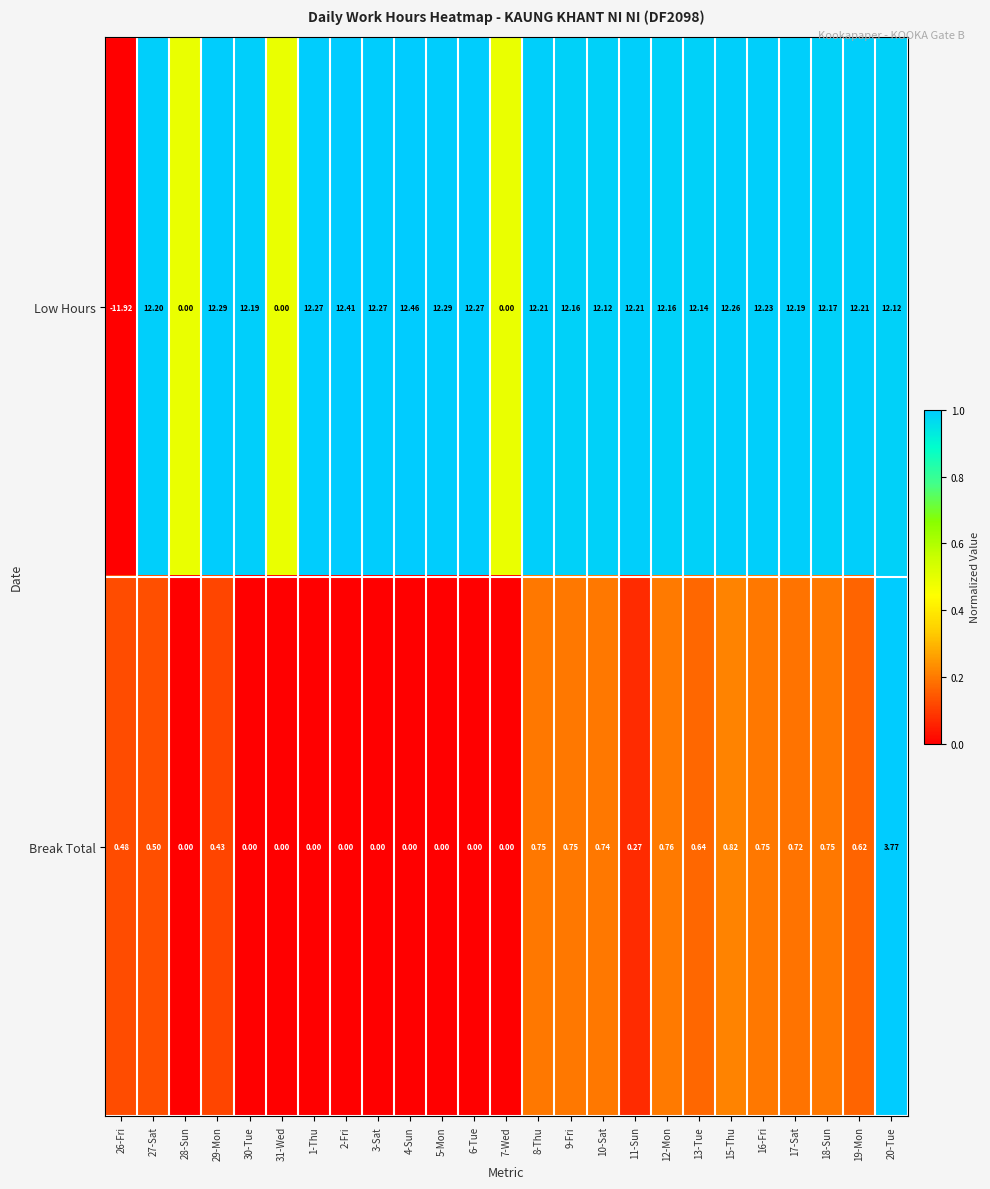

Rank the series at 30-Tue from highest to lowest value.

Low Hours, Break Total